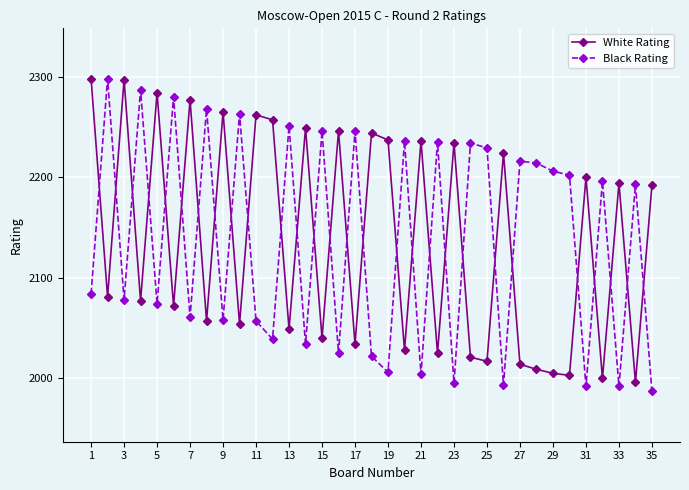

True or false: White Rating and Black Rating intersect in this chart.

True